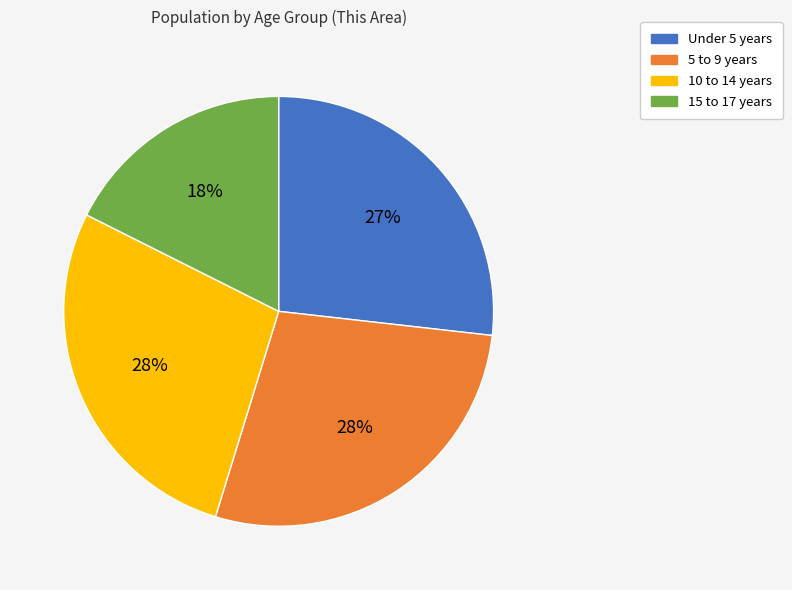

To the nearest percent, what portion does Under 5 years represent?

27%